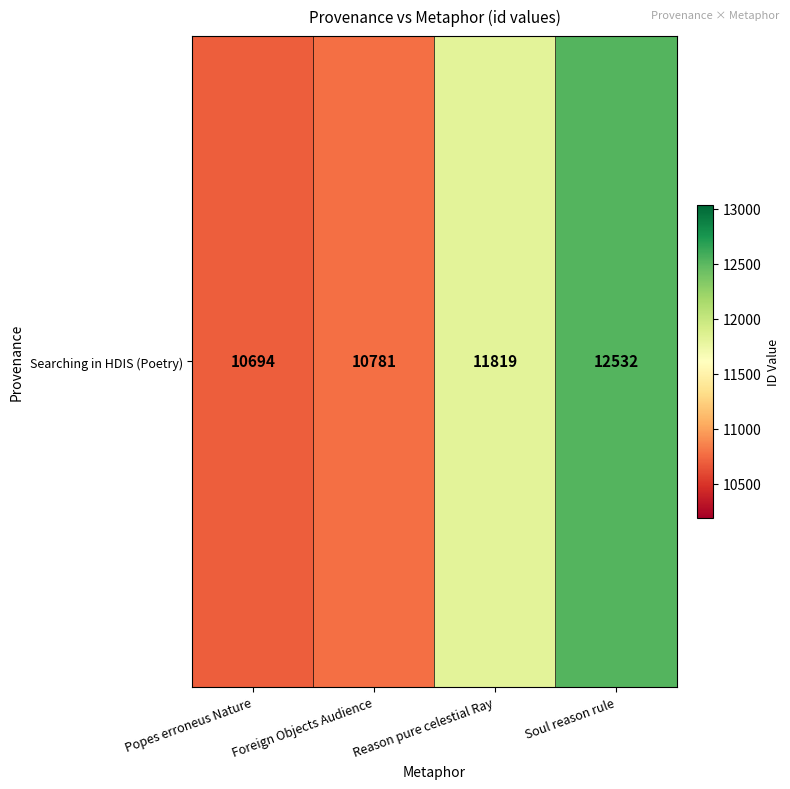

At which category does the chart reach its peak across all series?

Soul reason rule